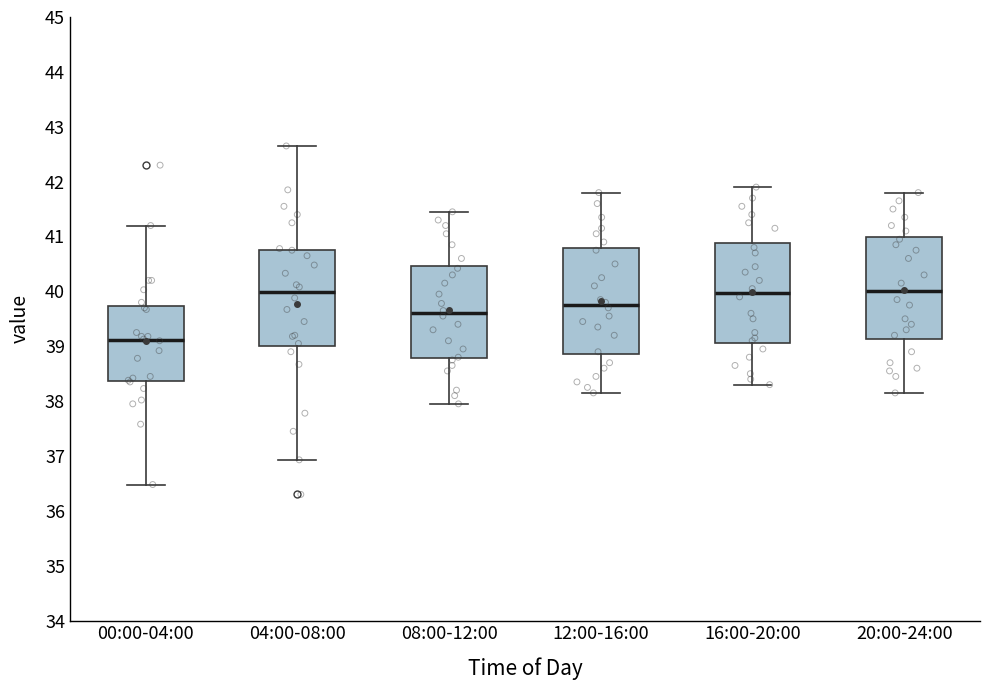

Which box has the lowest median line?

00:00-04:00